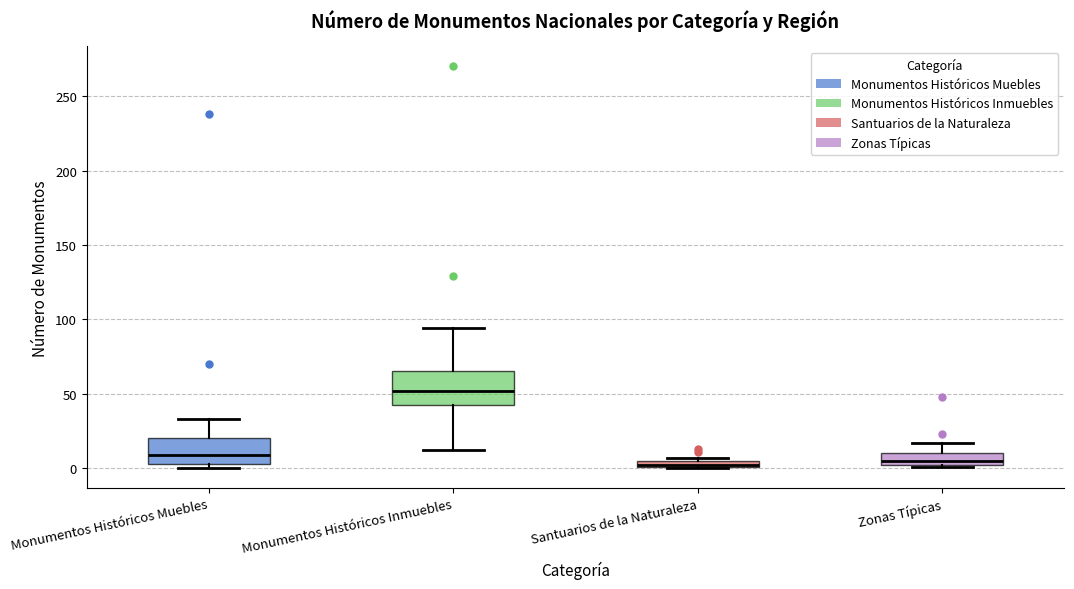

Where does the median line of the box for Monumentos Históricos Inmuebles sit on the y-axis? The values are not printed on the chart, so give them approximately, as read against the axis.

50